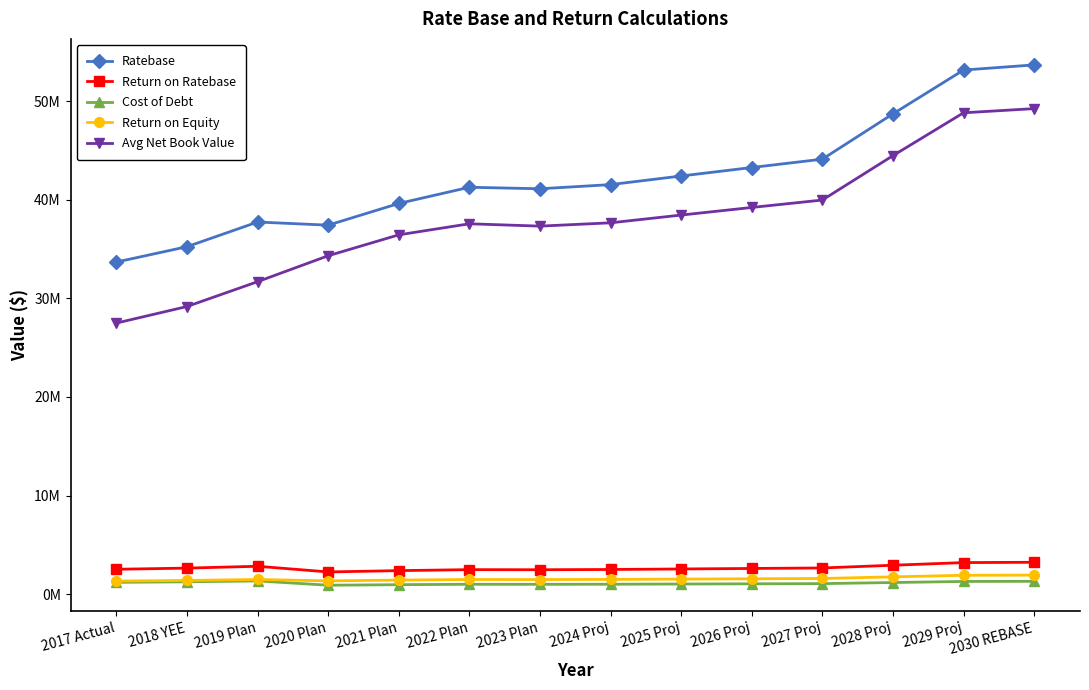

The value of Cost of Debt at 2017 Actual is 1744726. True or false?

False